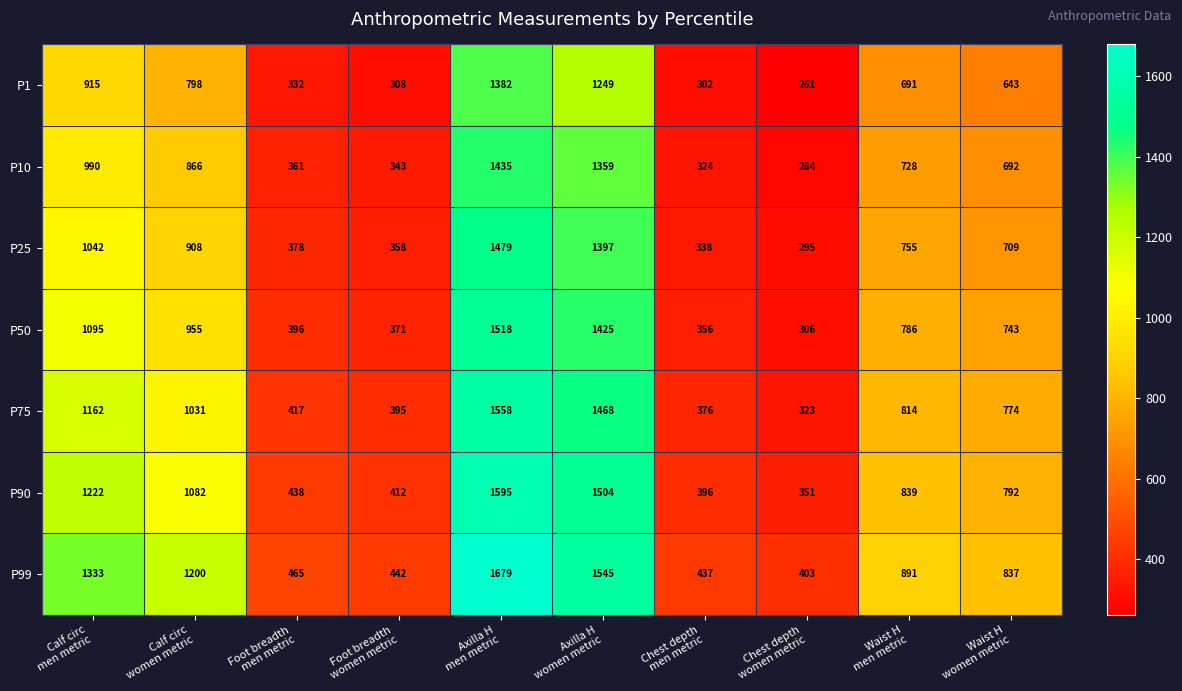

Which series has the largest range (max minus min)?

P99